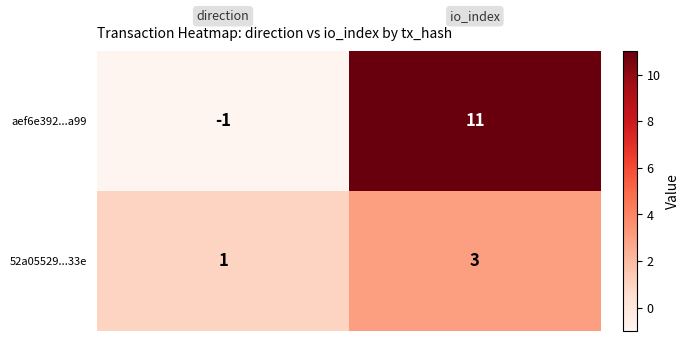

What is the sum of all 52a05529...33e values?

4